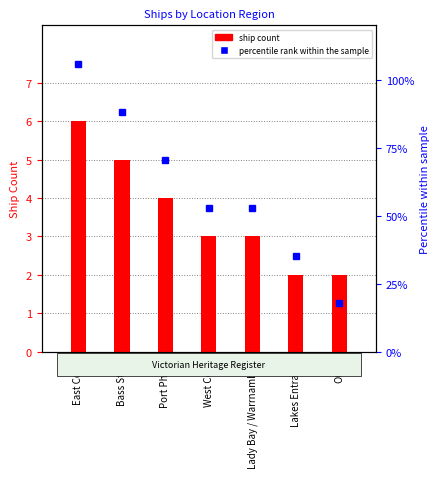

What is the maximum value for percentile rank within the sample?

7.5